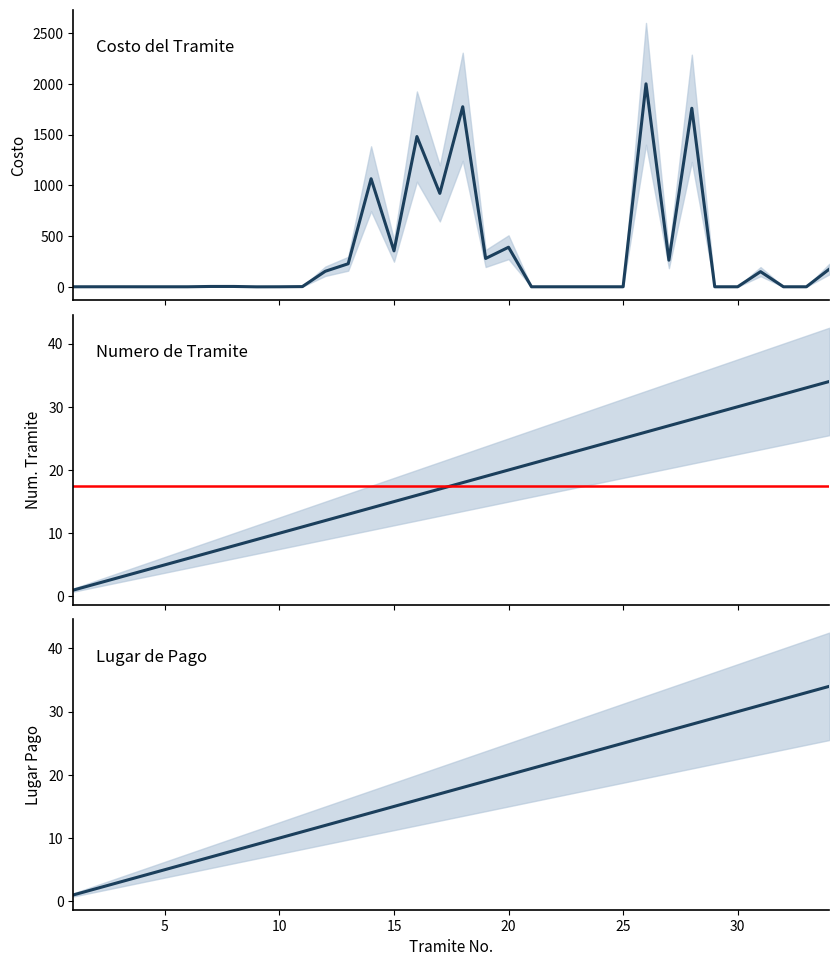

Which series has the largest range (max minus min)?

Costo del Tramite